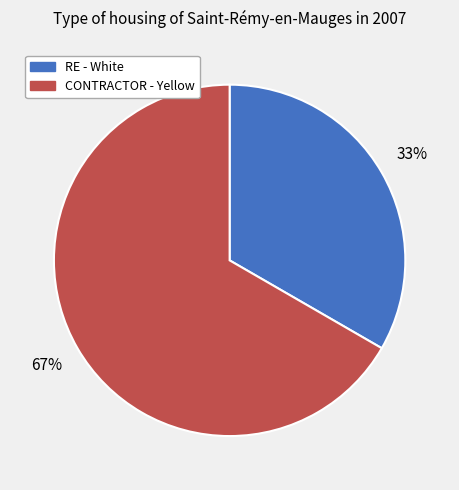

True or false: RE - White accounts for 28% of the total.

False